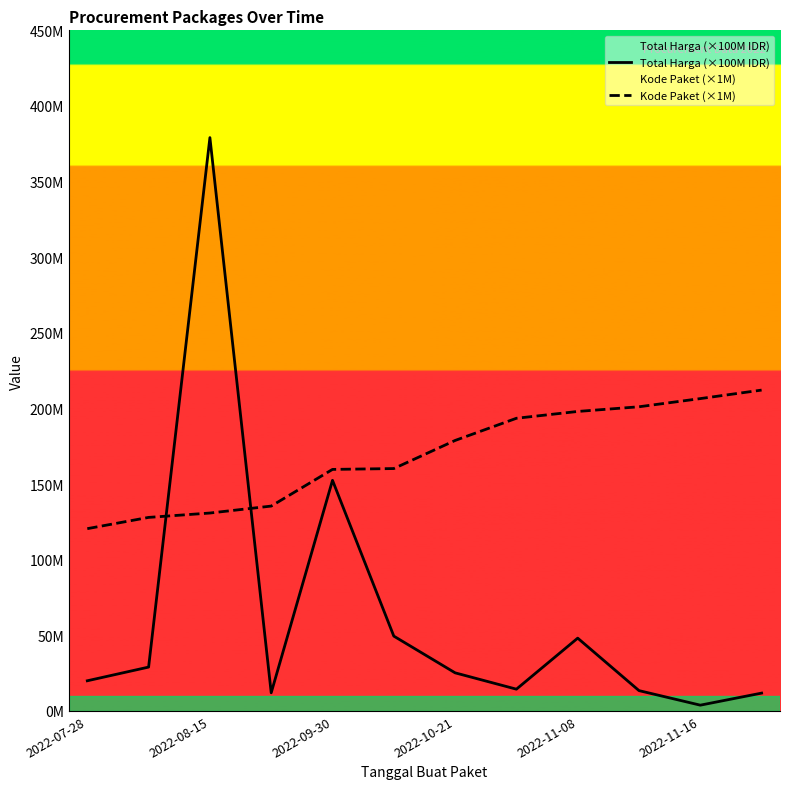

Does the chart have visible grid lines?

No